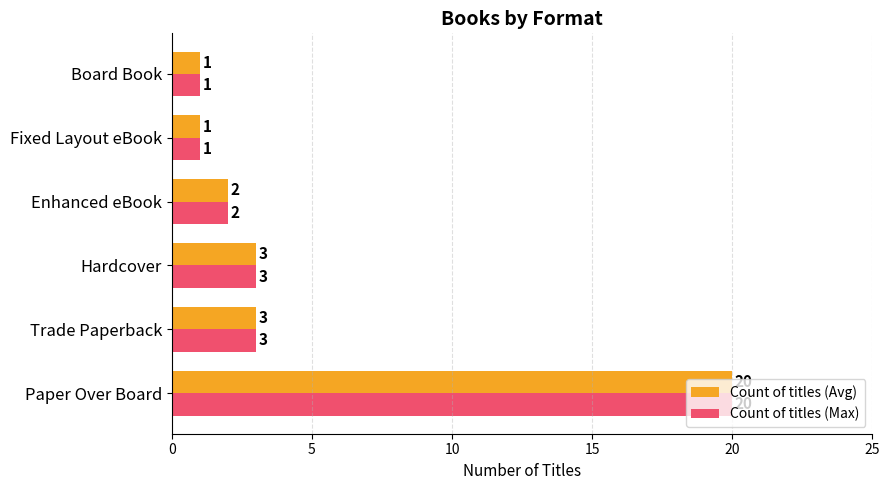

What is the sum of all Count of titles (Max) values?

30